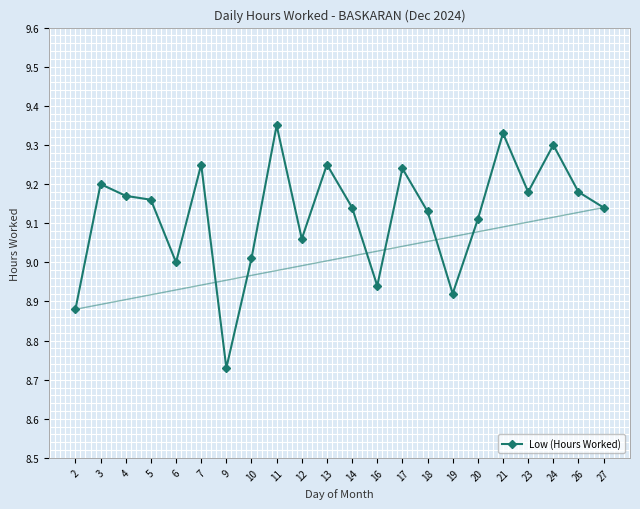

How many lines are shown in the chart?

1